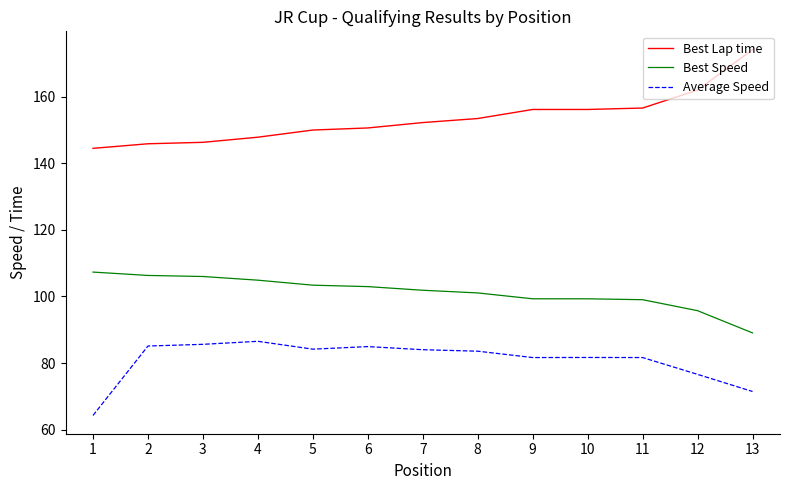

True or false: Best Speed and Average Speed cross at least once.

False